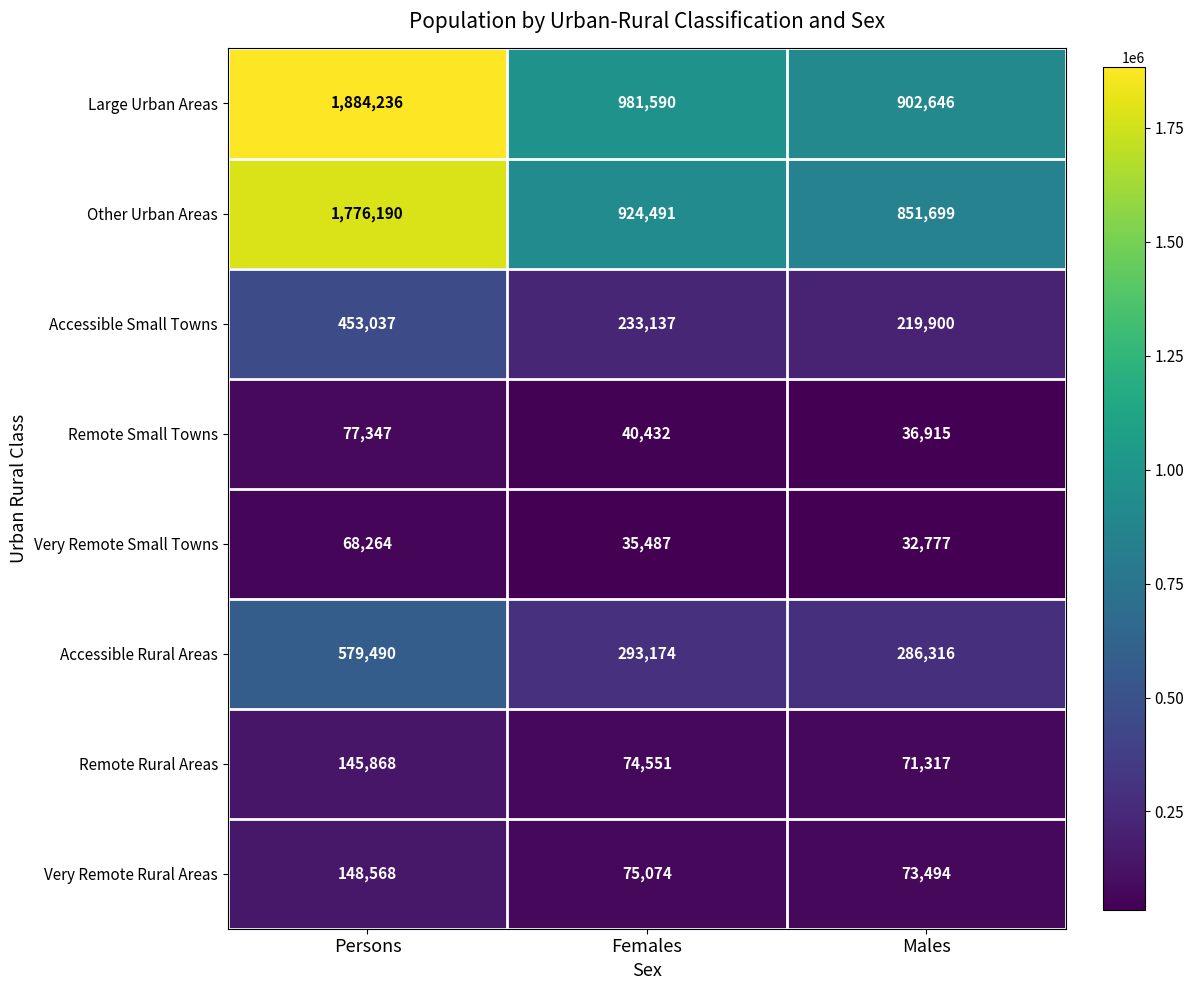

The Large Urban Areas series shows 1737574 at Females. True or false?

False